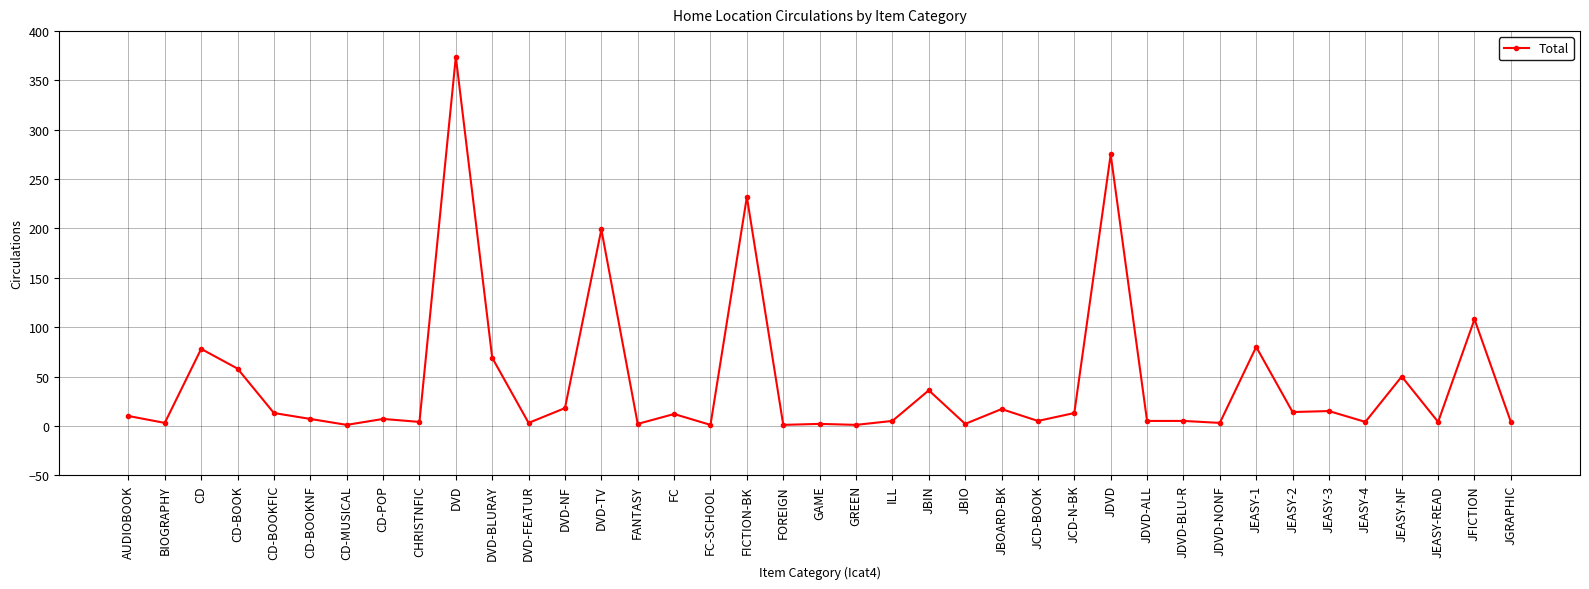

What is the greatest value displayed?

374